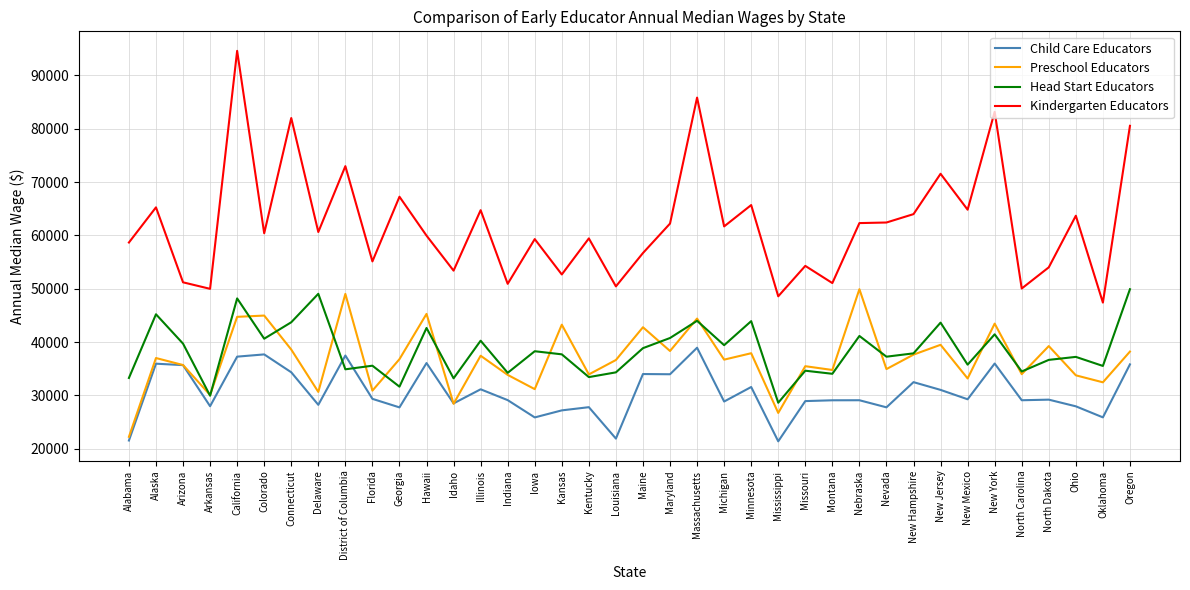

Does the chart display data point markers on the line(s)?

No